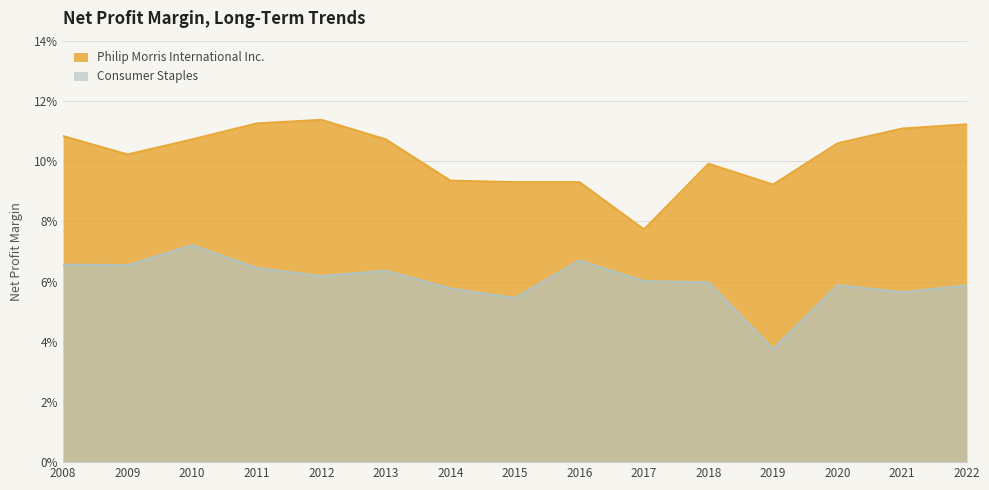

Which category has the lowest value across all series?

2019